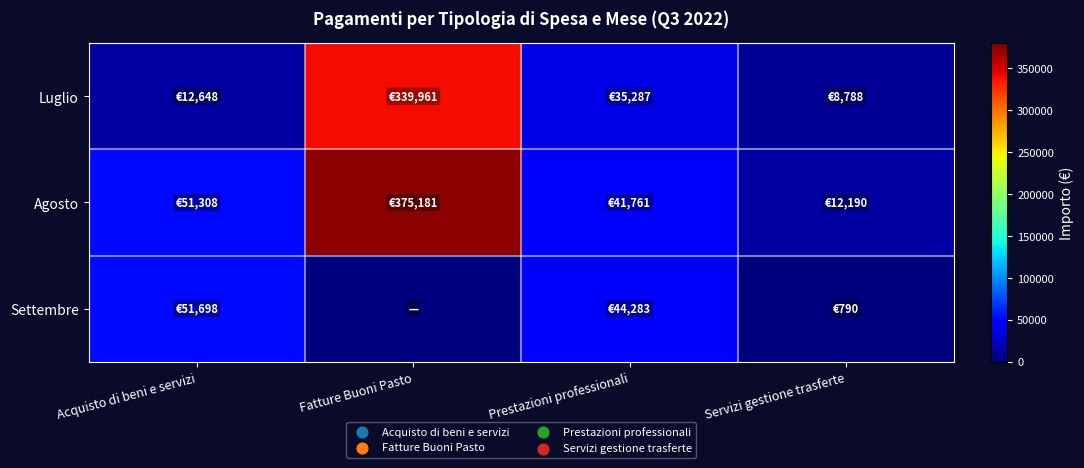

How many categories are shown in the chart?

4